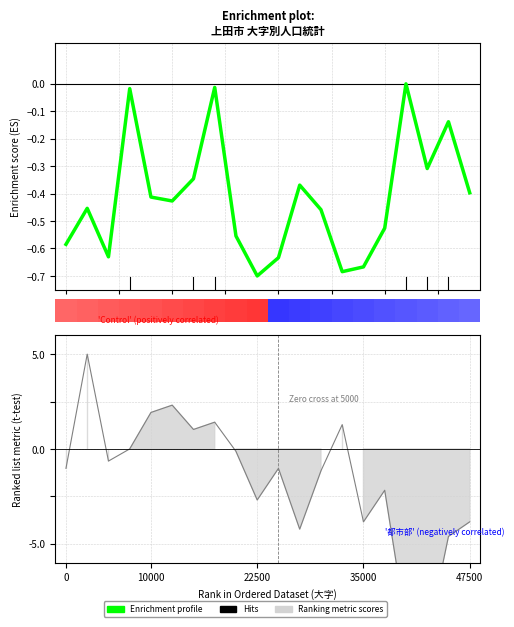

Is it true that the value at 7.5 is -0.0?

True